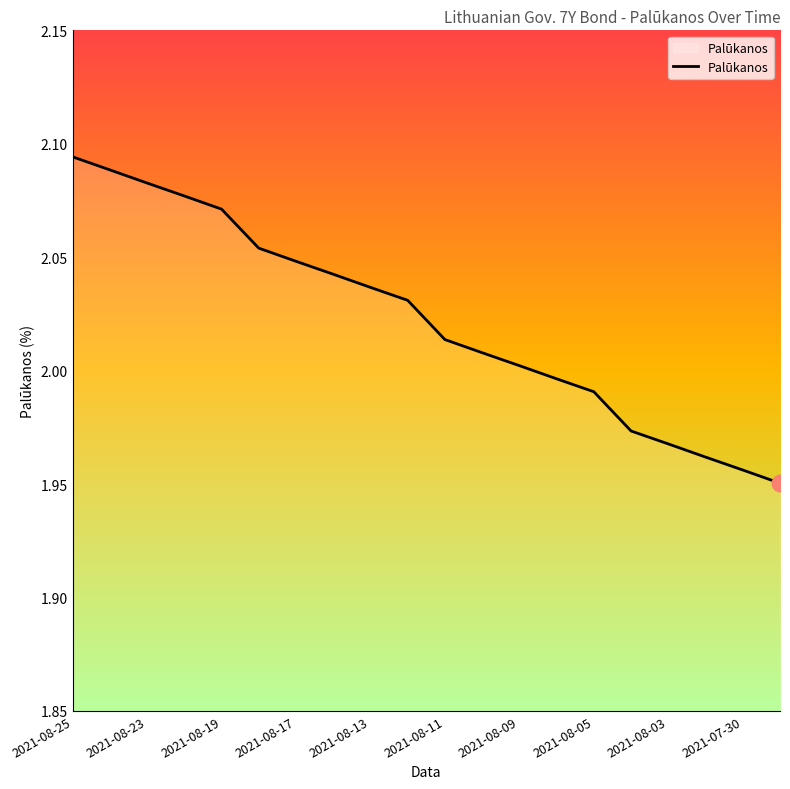

True or false: there are more than 2 points higher than both neighbors.

False